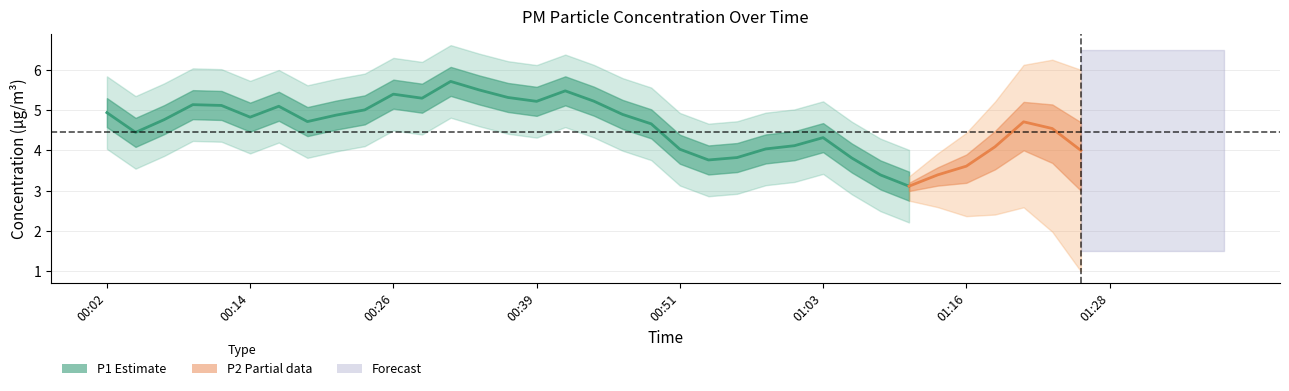

True or false: P1 and P2 intersect in this chart.

False